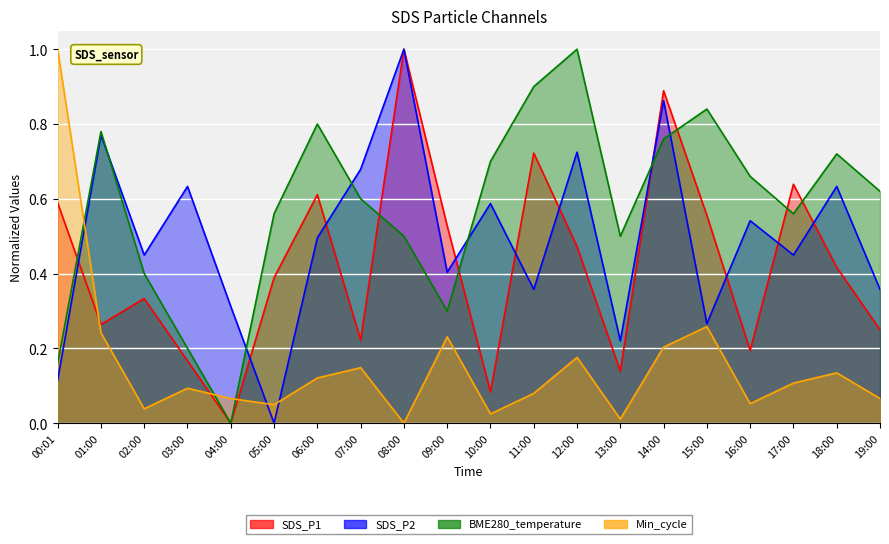

Reading right to left, what are all the values shown in this chart?

SDS_P1: 0.3	0.4	0.6	0.2	0.6	0.9	0.1	0.5	0.7	0.1	0.5	1.0	0.2	0.6	0.4	0.0	0.2	0.3	0.3	0.6
SDS_P2: 0.4	0.6	0.4	0.5	0.3	0.9	0.2	0.7	0.4	0.6	0.4	1.0	0.7	0.5	0.0	0.3	0.6	0.4	0.8	0.1
BME280_temperature: 0.6	0.7	0.6	0.7	0.8	0.8	0.5	1.0	0.9	0.7	0.3	0.5	0.6	0.8	0.6	0.0	0.2	0.4	0.8	0.2
Min_cycle: 0.1	0.1	0.1	0.1	0.3	0.2	0.0	0.2	0.1	0.0	0.2	0.0	0.1	0.1	0.0	0.1	0.1	0.0	0.2	1.0